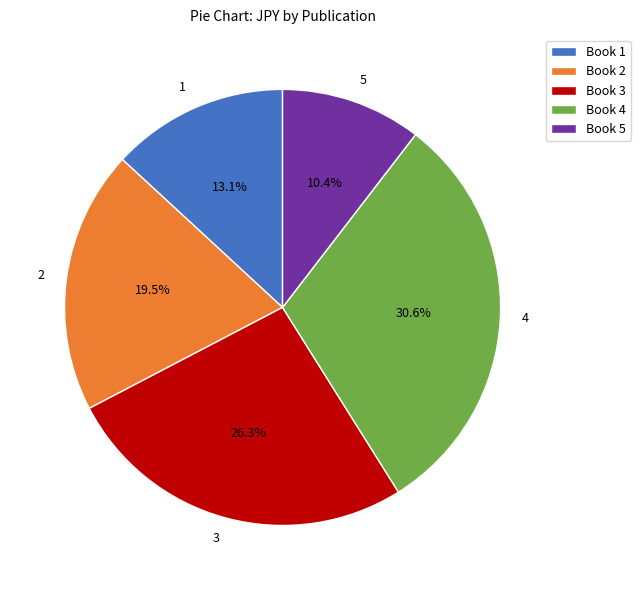

Is there any slice that represents more than half of the pie?

No